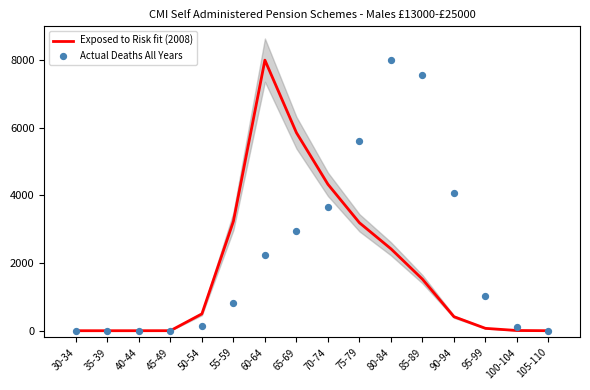

Is the value of Exposed to Risk fit (2008) at 100-104 greater than the value of Actual Deaths All Years at 75-79?

No